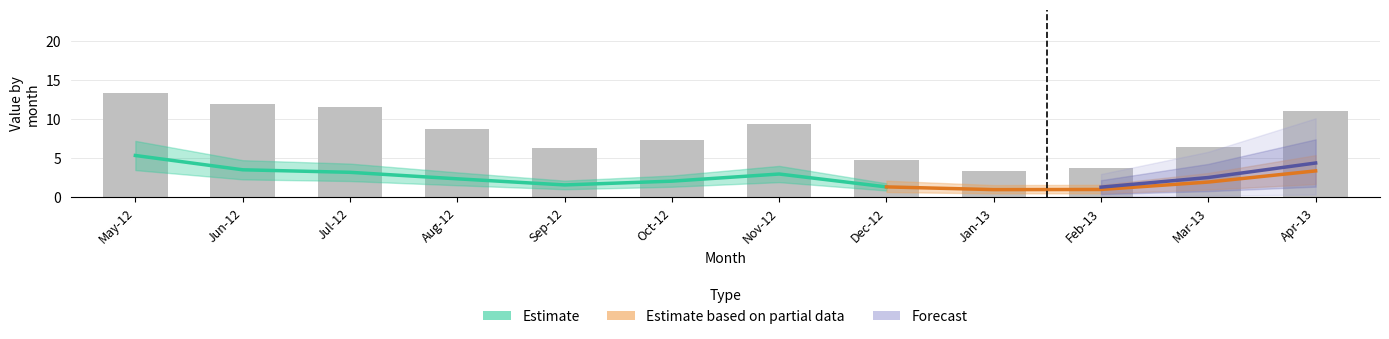

Between Jan-13 and Jun-12, which is larger?

Jun-12